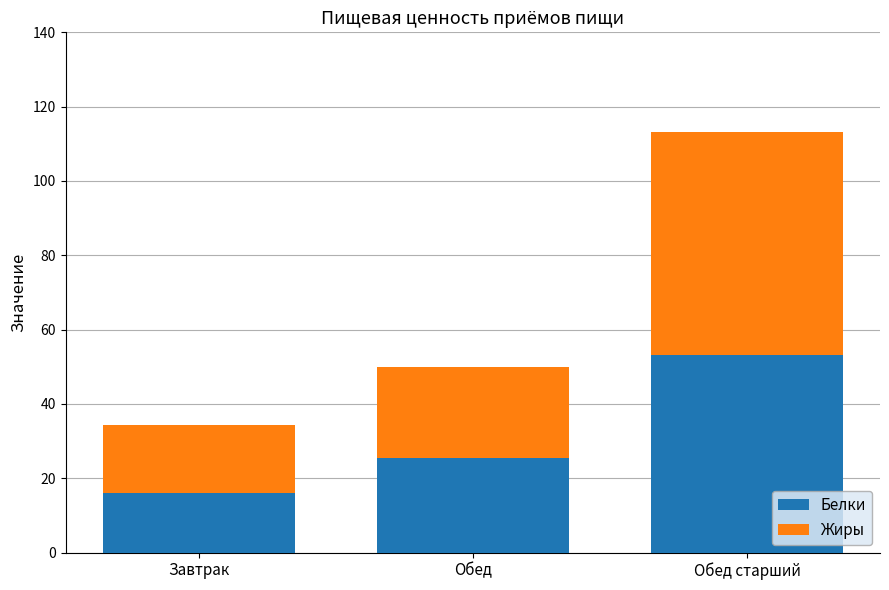

What is the value of the Белки bar at the 3rd from the left?

53.2